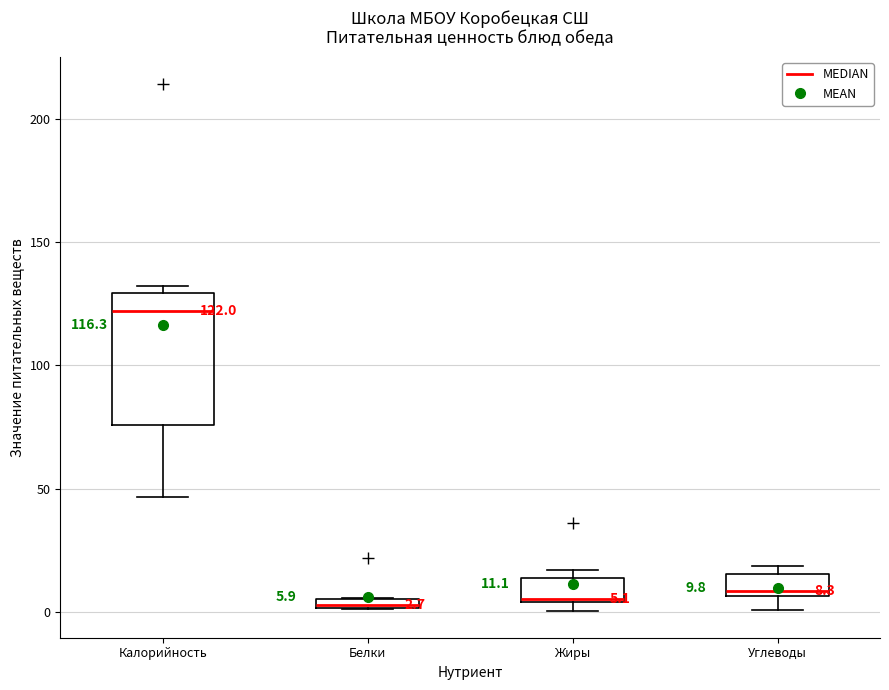

Which box is the tallest, from its lower edge to its upper edge?

Калорийность